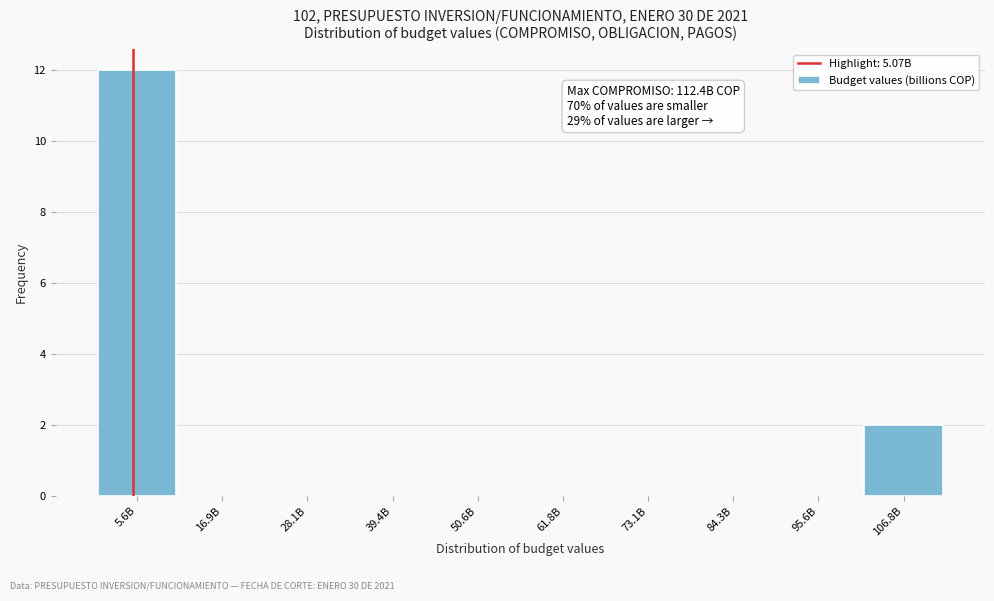

Reading left to right, transcribe all the data shown in this chart.

5.6B=12	16.9B=0	28.1B=0	39.4B=0	50.6B=0	61.8B=0	73.1B=0	84.3B=0	95.6B=0	106.8B=2